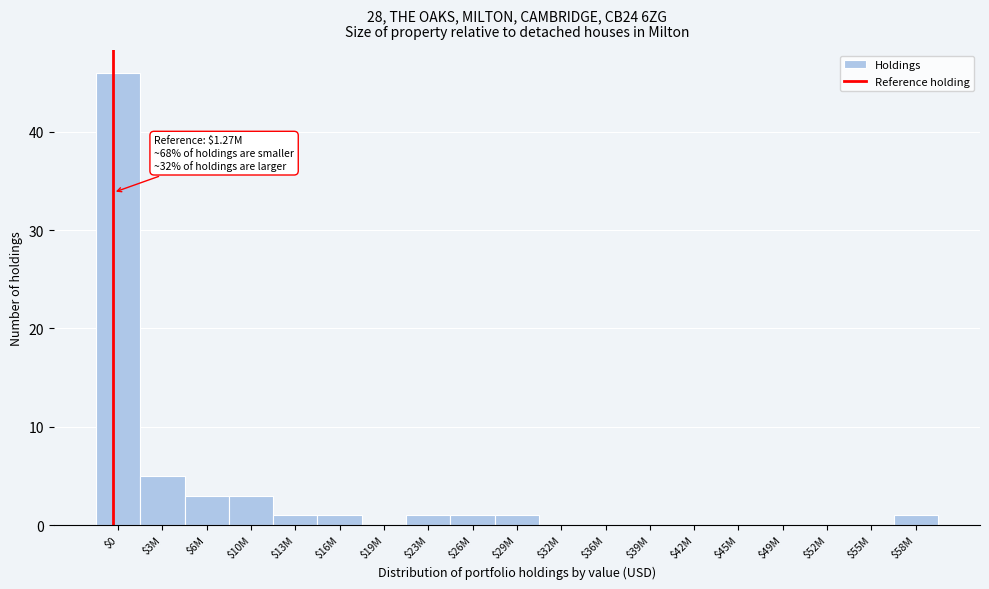

What is the maximum value shown in the chart?

46